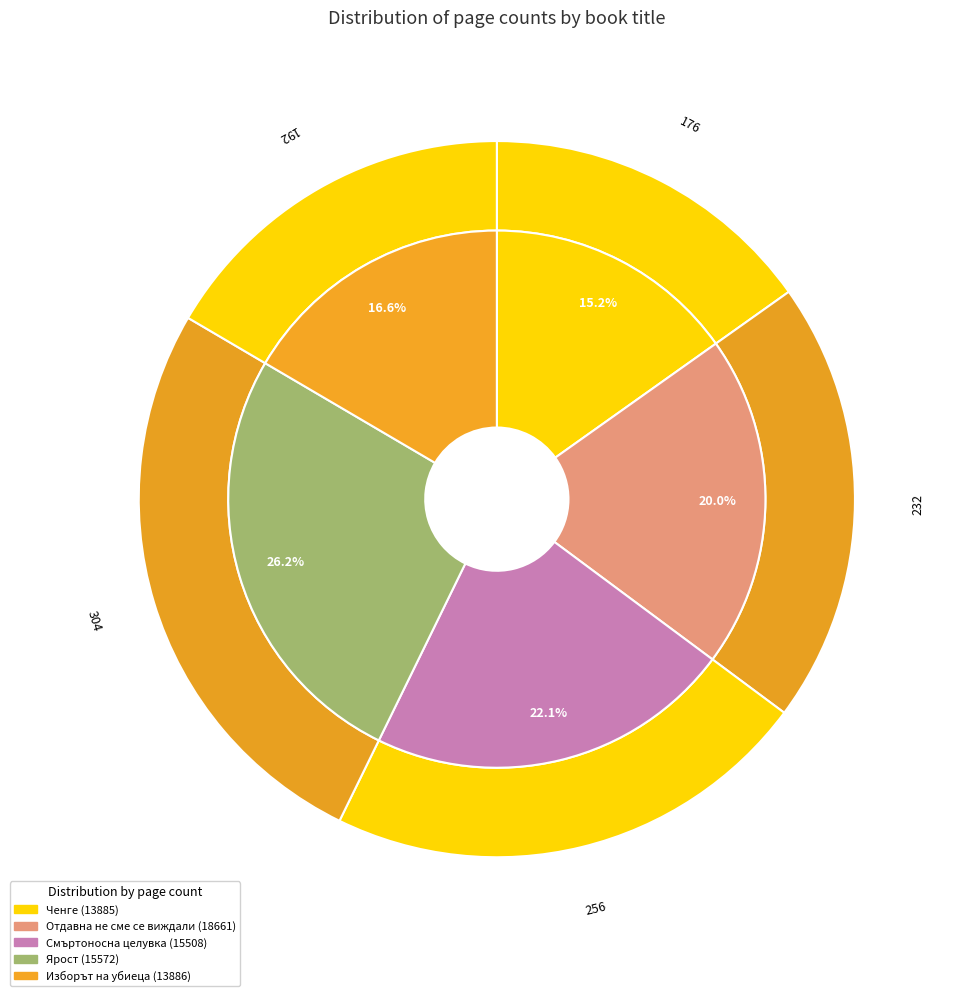

What is the change in value from Отдавна не сме се виждали (18661) to Изборът на убиеца (13886)?

-40